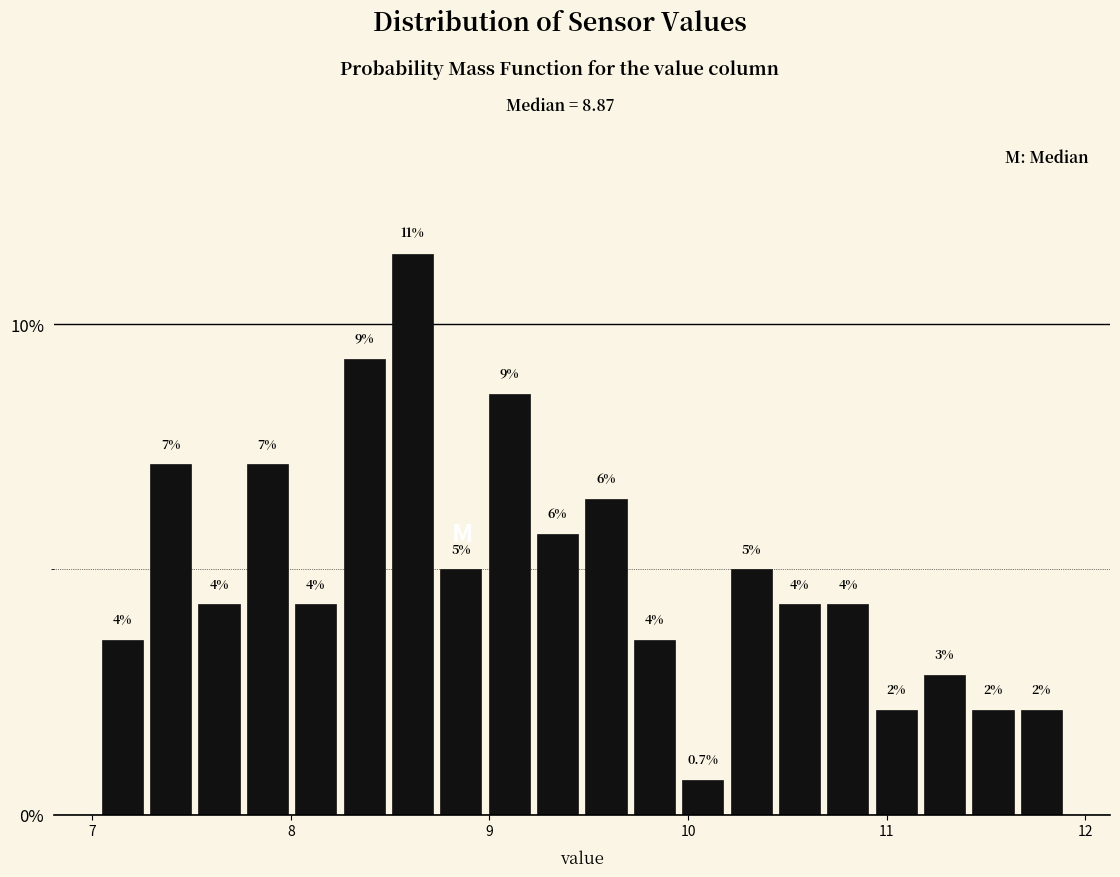

Read against the x-axis, roughly where is the centre of the tallest bar?

8.6